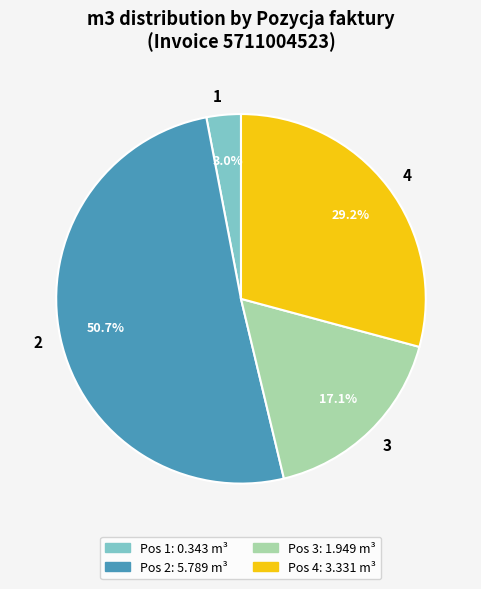

To the nearest percent, what percentage of the pie is 3?

17%